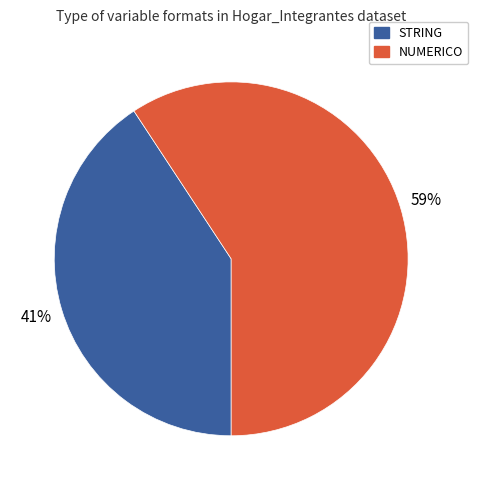

Does any single category account for the majority?

Yes